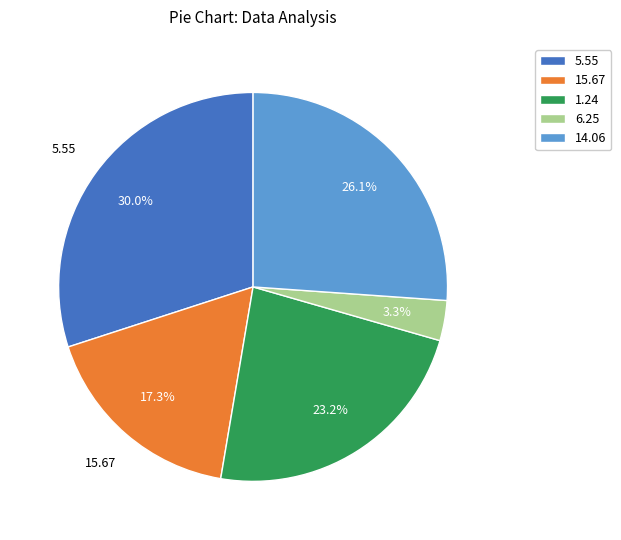

What is the largest slice in the pie chart?

5.55